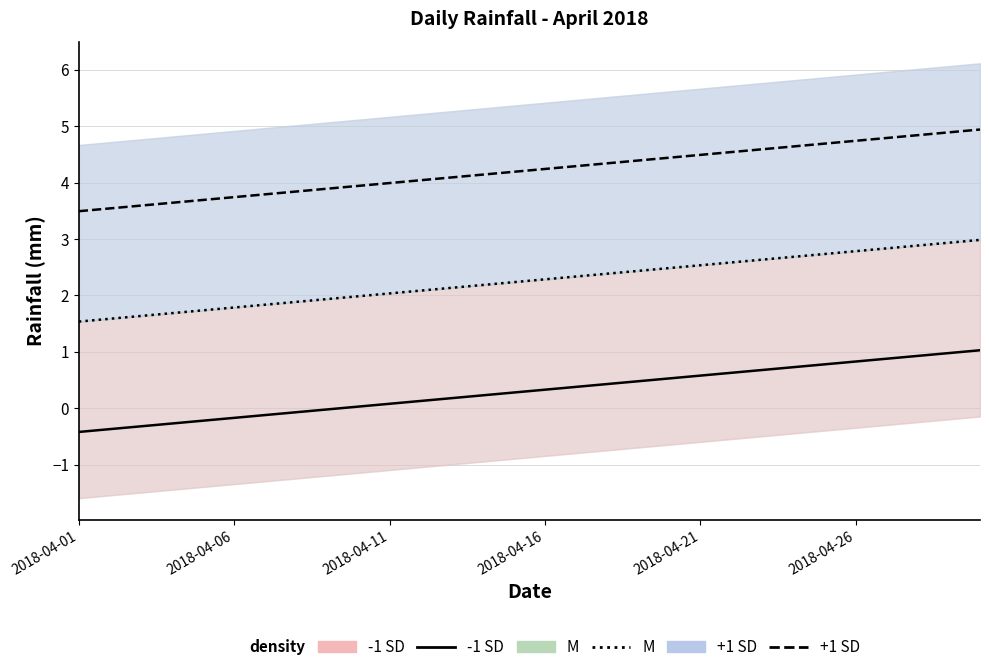

True or false: +1 SD has more than 1 points higher than both neighbors.

False